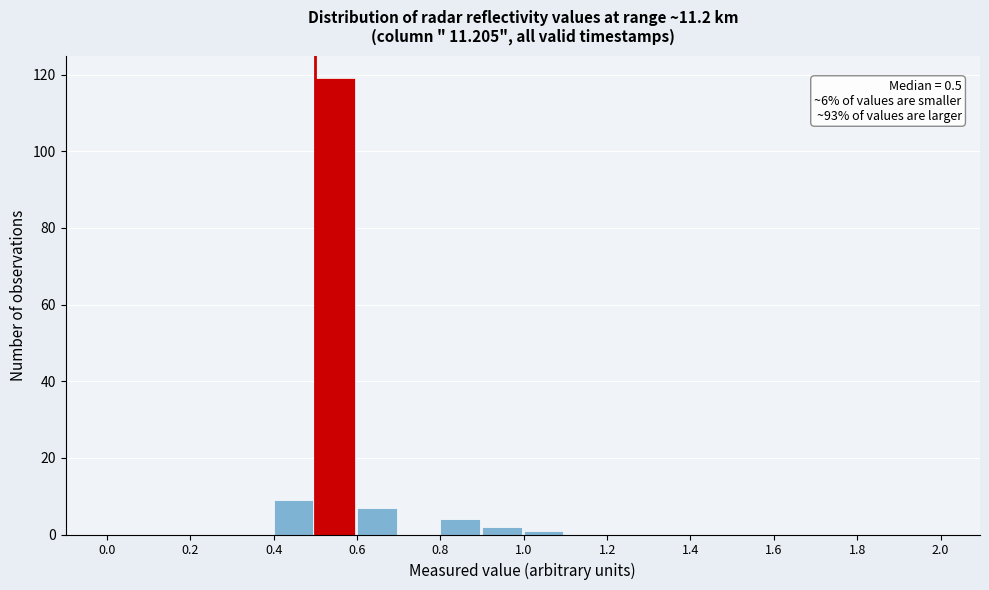

Over which range of the x-axis is the bar tallest?

0.5 to 0.6